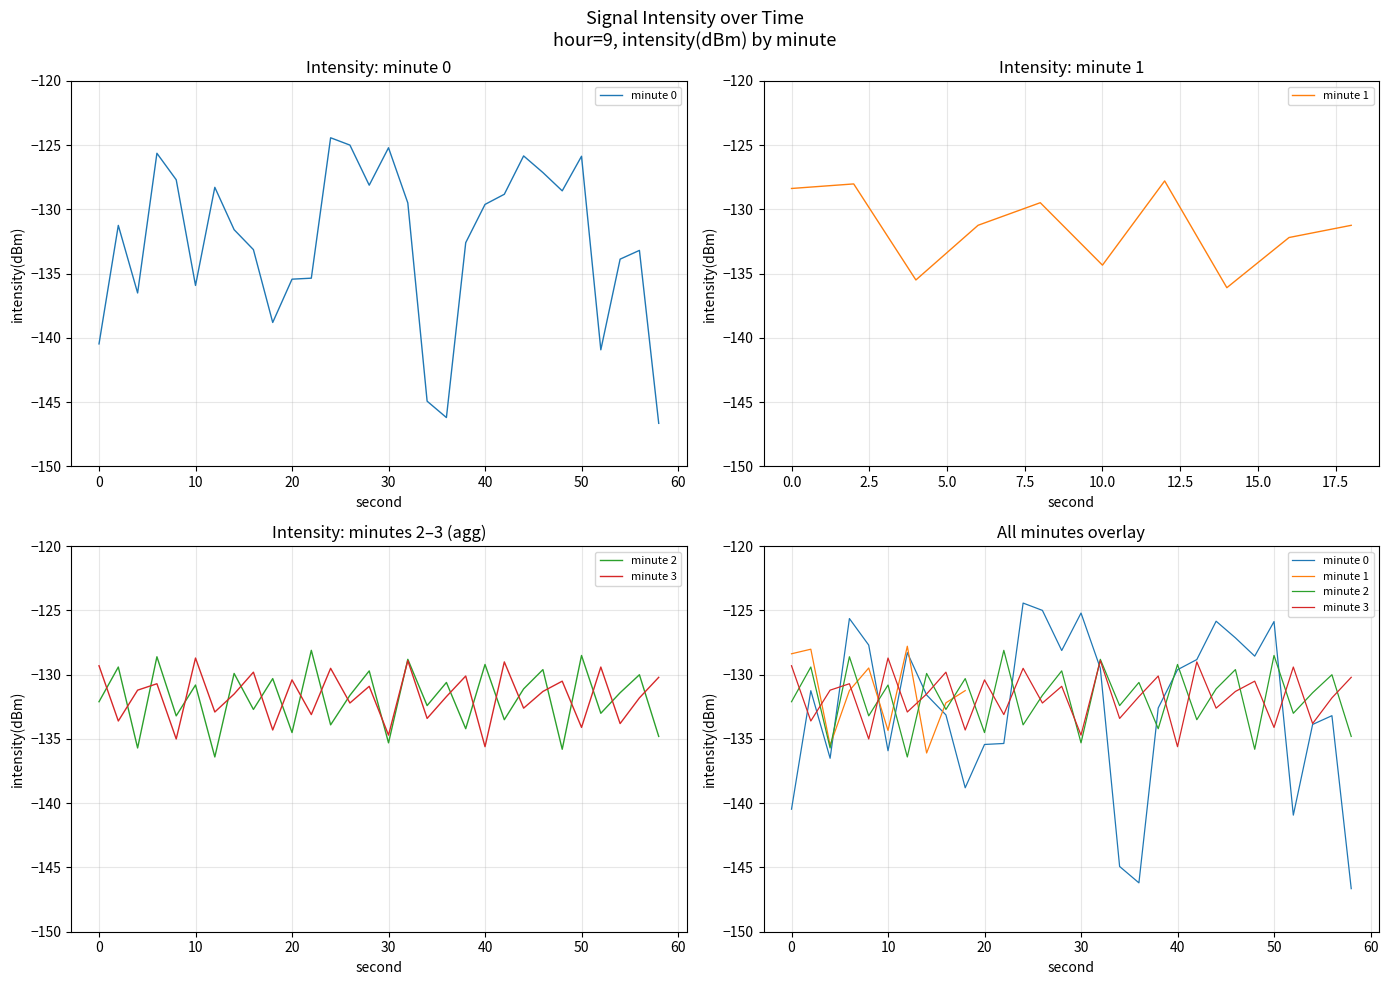

Between 32 and 26, which is larger?

26